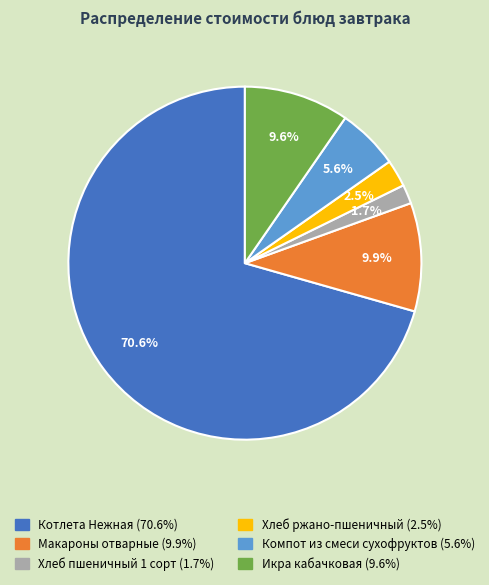

Combined, do Хлеб ржано-пшеничный and Котлета Нежная account for over 50%?

Yes